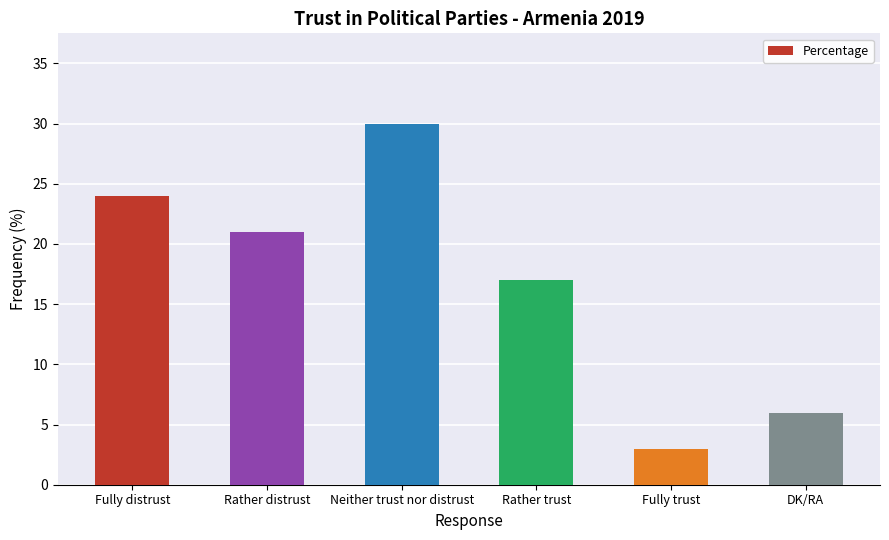

What is the label of the 2nd bar from the right?

Fully trust